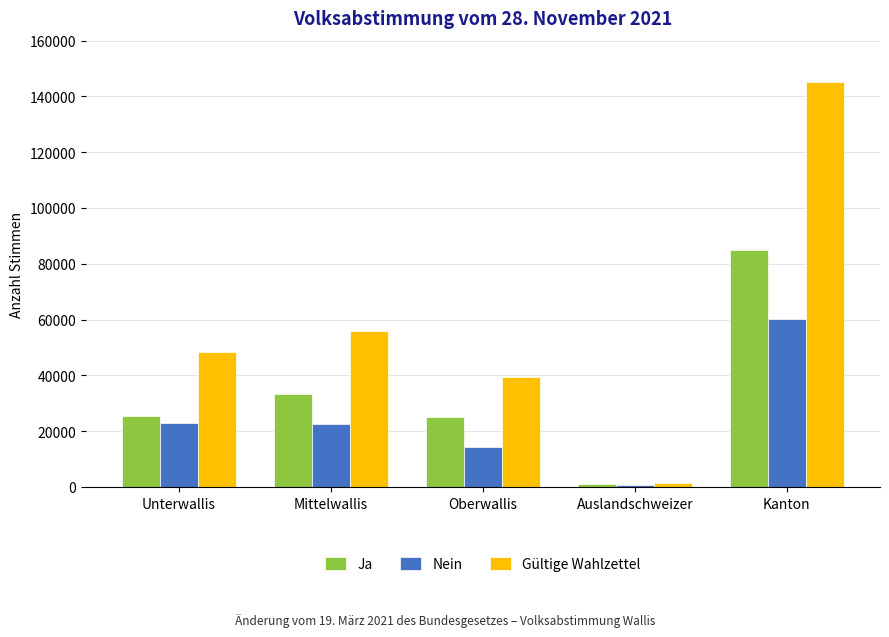

The Gültige Wahlzettel series shows 55729 at Mittelwallis. True or false?

True